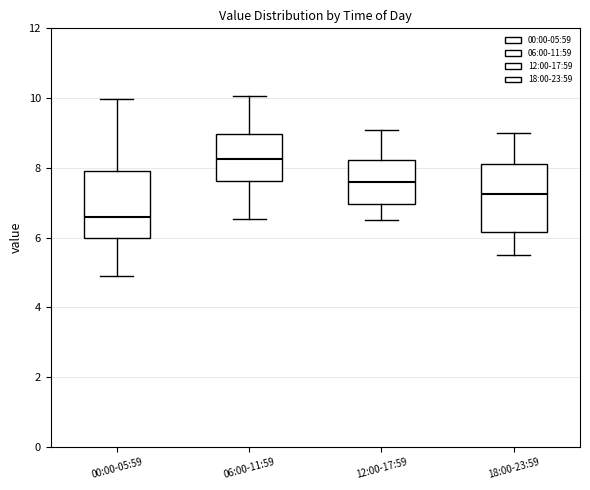

Reading left to right, transcribe this box plot: for each box, give where its median line is, the range the box spans, and where its two whiskers end, as read against the y-axis. The values are not printed on the chart, so give them approximately, as read against the axis.

00:00-05:59: median 6.6, box 6.0 to 8.0, whiskers 5.0 to 10.0
06:00-11:59: median 8.2, box 7.6 to 9.0, whiskers 6.6 to 10.0
12:00-17:59: median 7.6, box 7.0 to 8.2, whiskers 6.6 to 9.2
18:00-23:59: median 7.2, box 6.2 to 8.2, whiskers 5.6 to 9.0